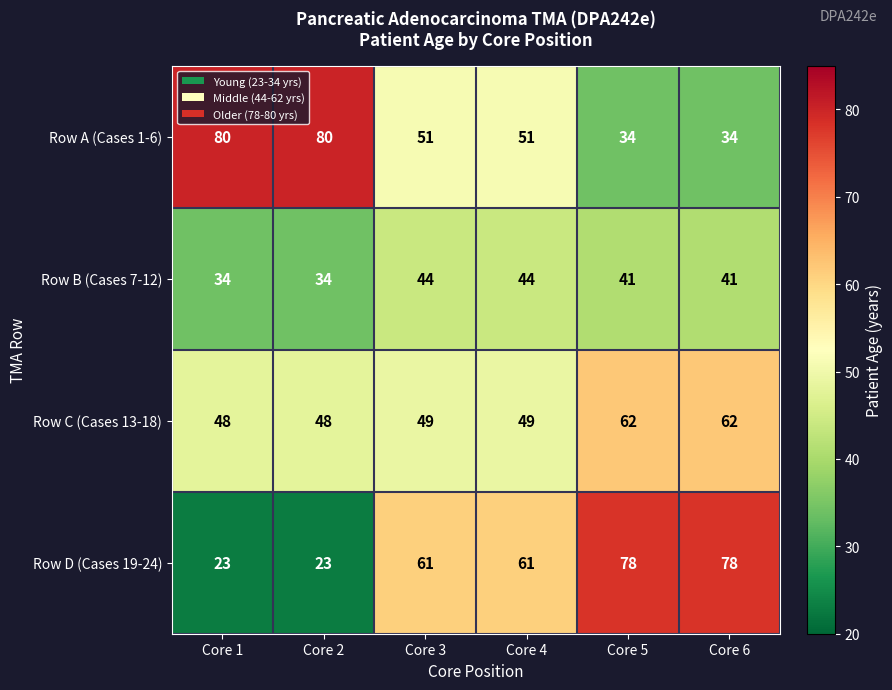

The value of Row C (Cases 13-18) at Core 5 is 95. True or false?

False